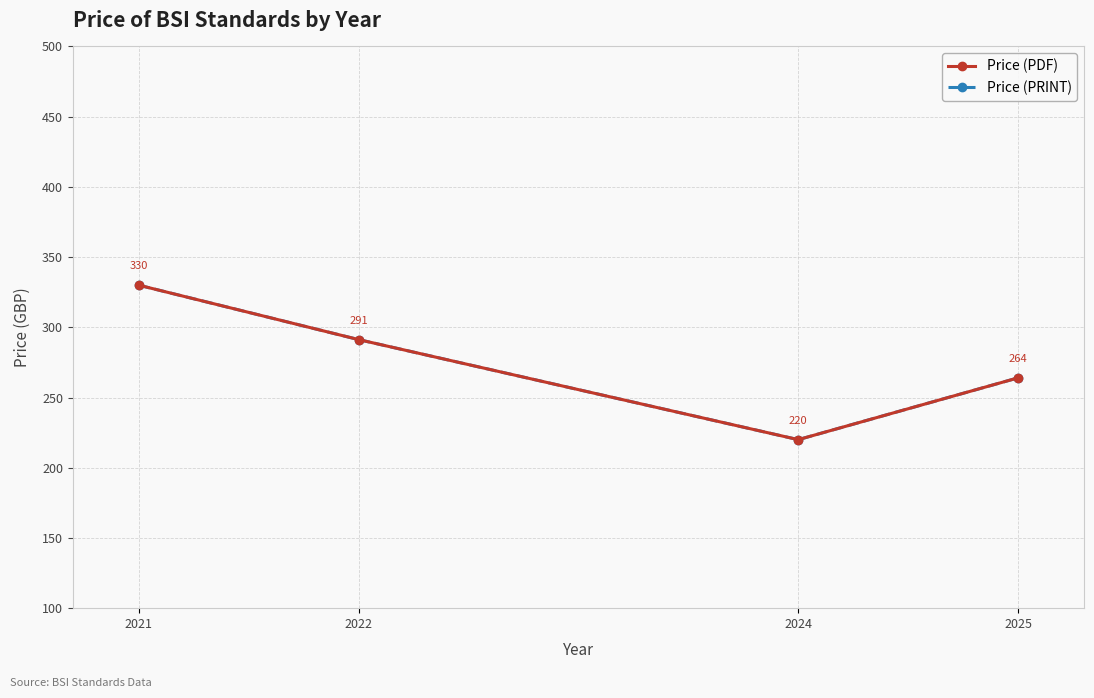

What is the approximate value of Price (PDF) at 2021?

330.0